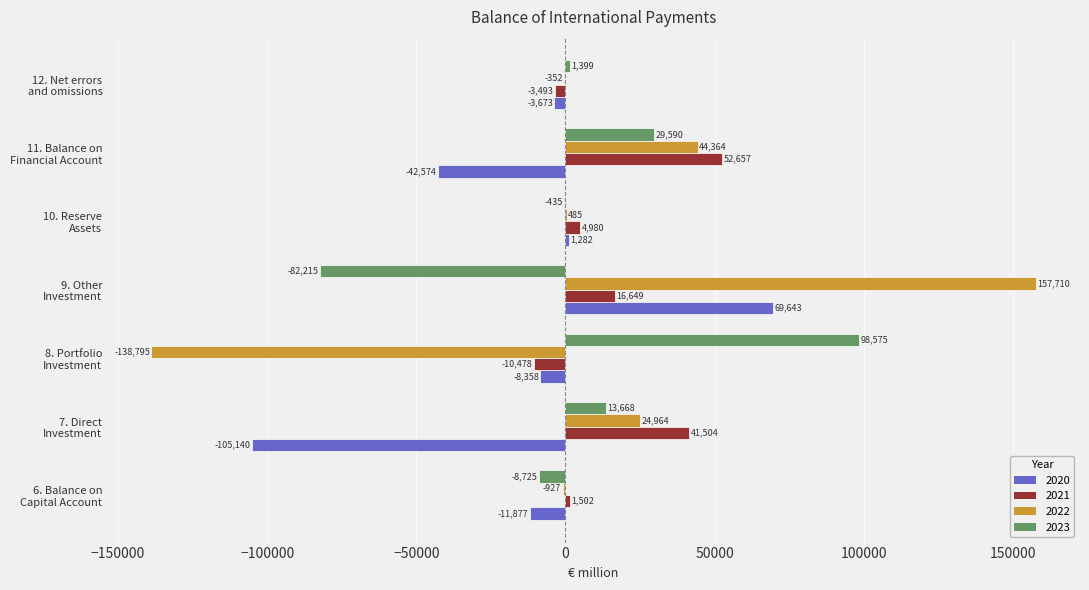

Where is 2020 nearest to the value -17748?

6. Balance on
Capital Account